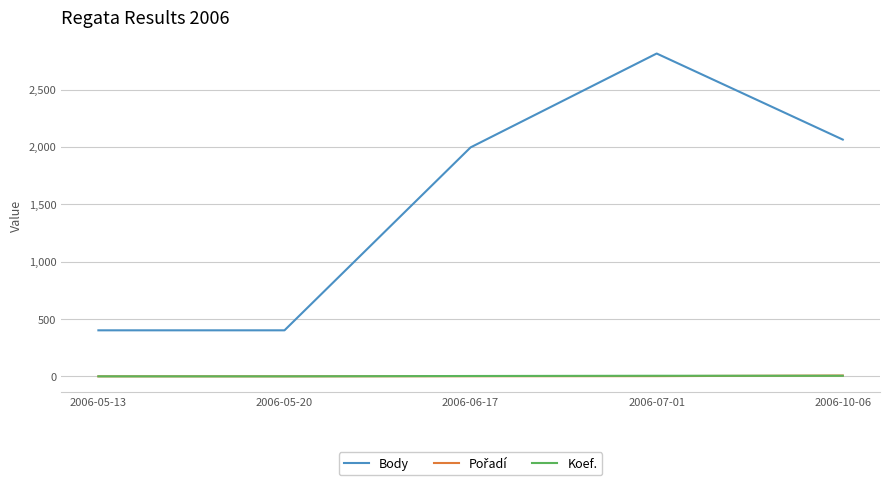

What is the total value across all series at 2006-07-01?

2823